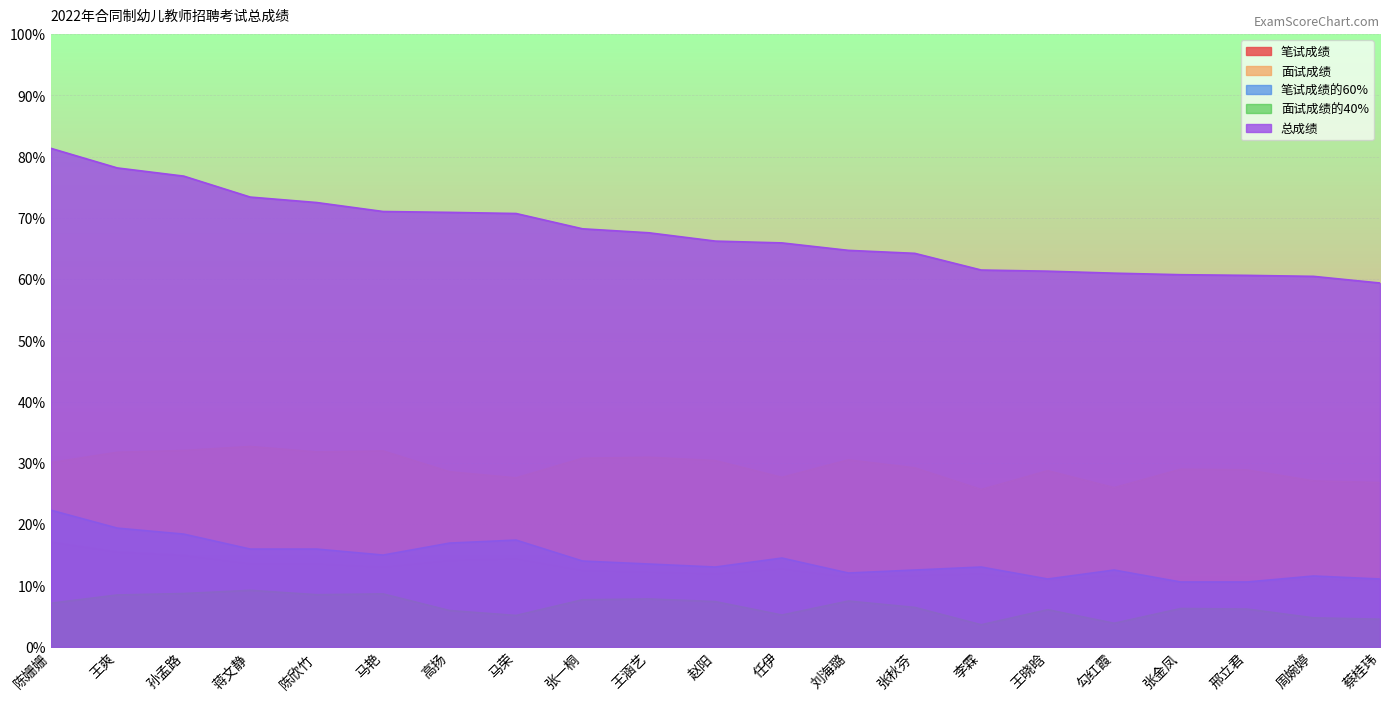

Where is the first local minimum for 面试成绩的40%?

陈欣竹